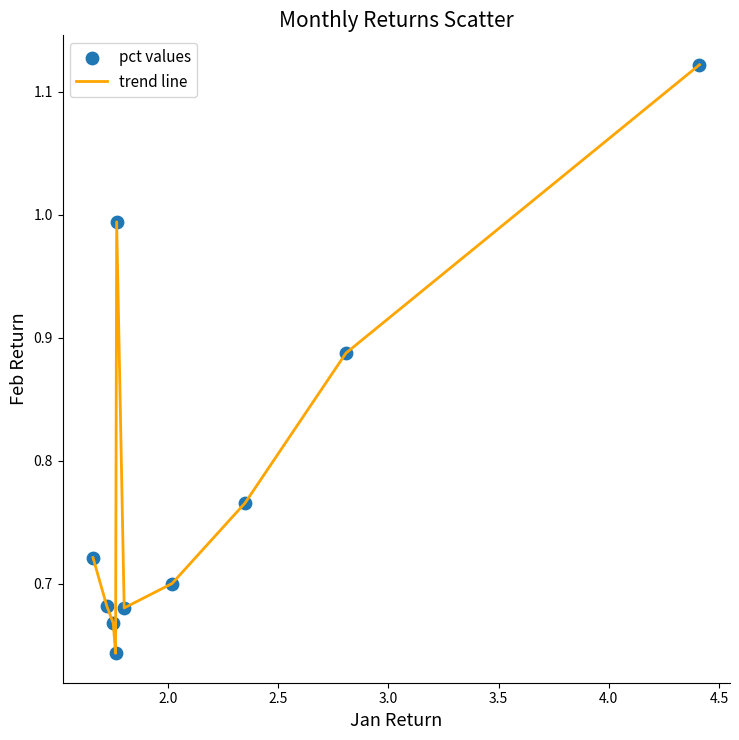

What is the difference between the maximum and minimum values?

0.5